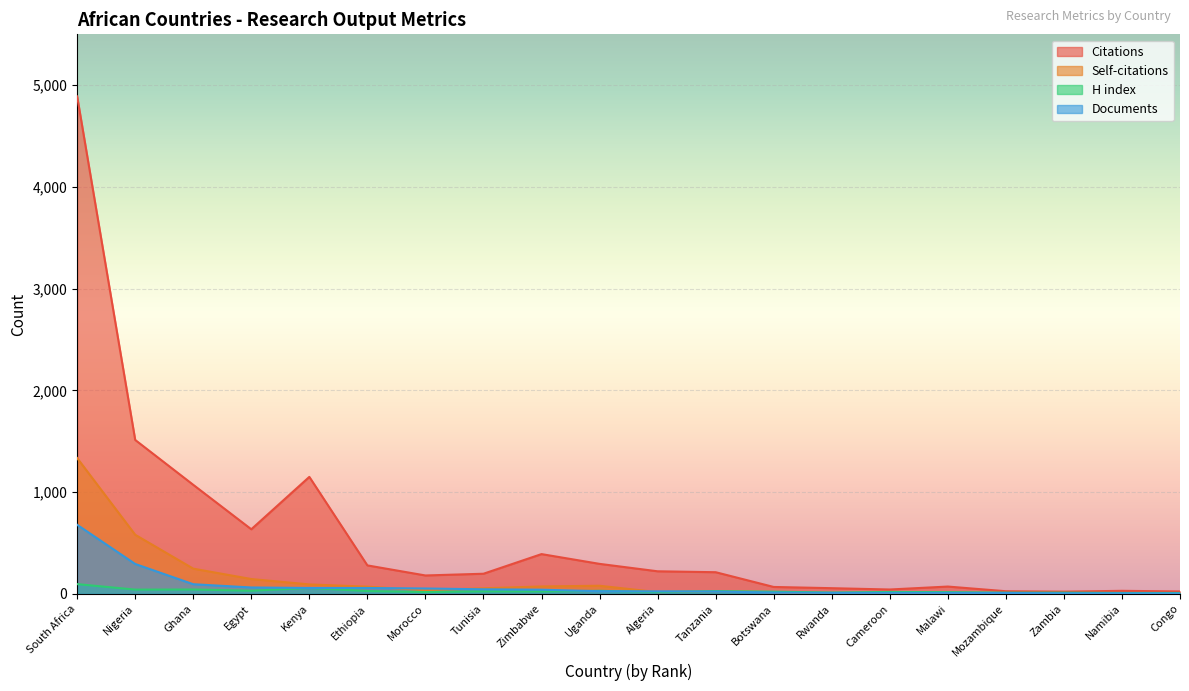

Which has a higher value, Zimbabwe or Congo?

Zimbabwe